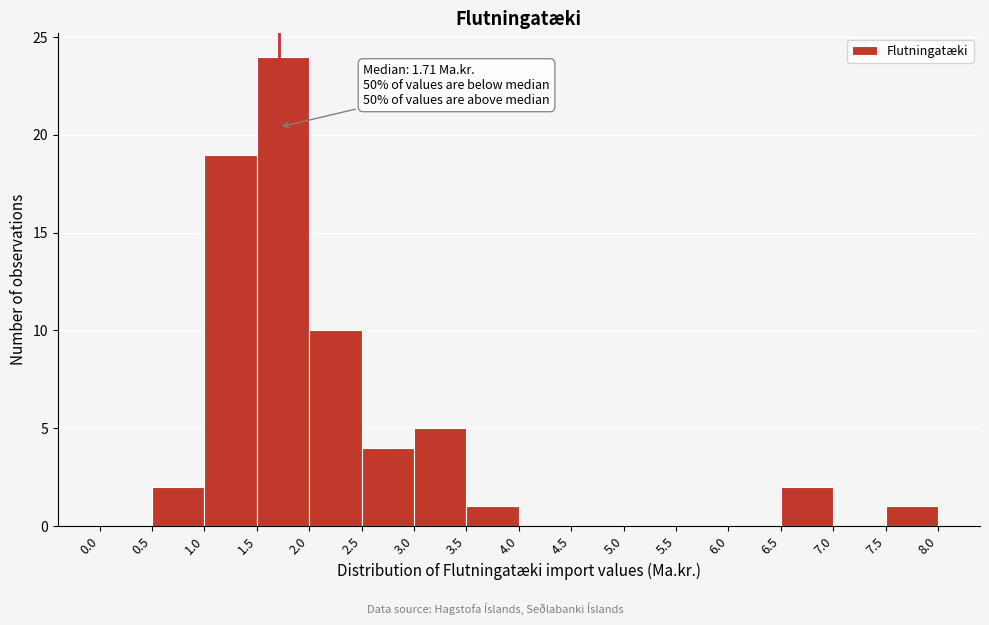

Which range on the x-axis has the tallest bar?

1.5 to 2.0